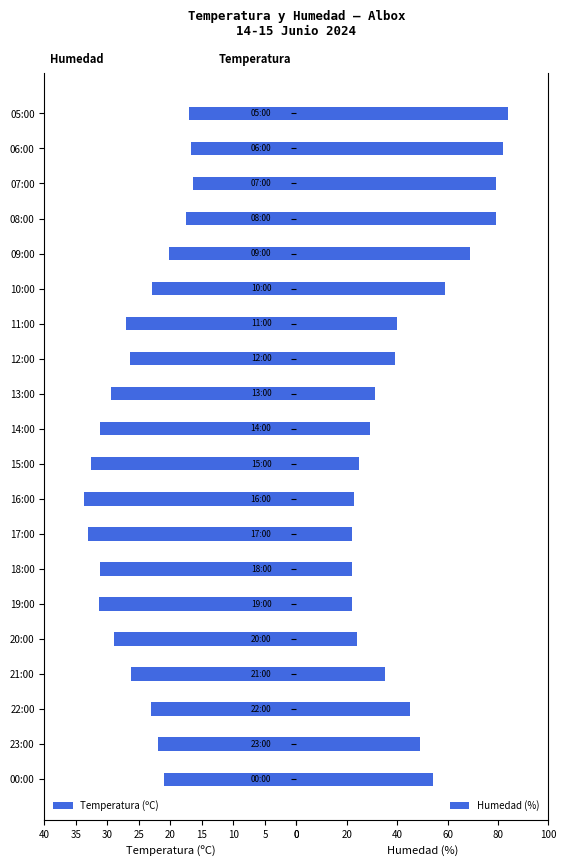

Is it true that Temperatura (ºC) equals 17.5 at 08:00?

True